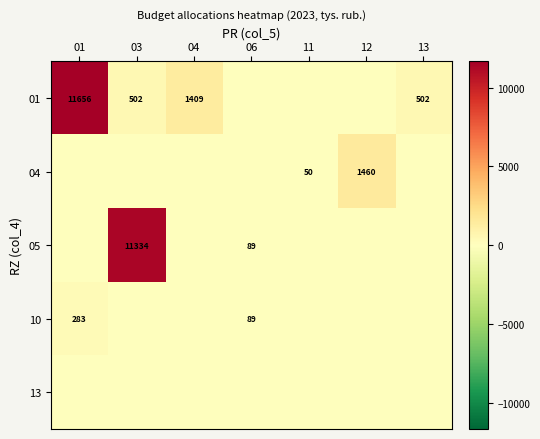

Is it true that 05 equals 11334 at 03?

True